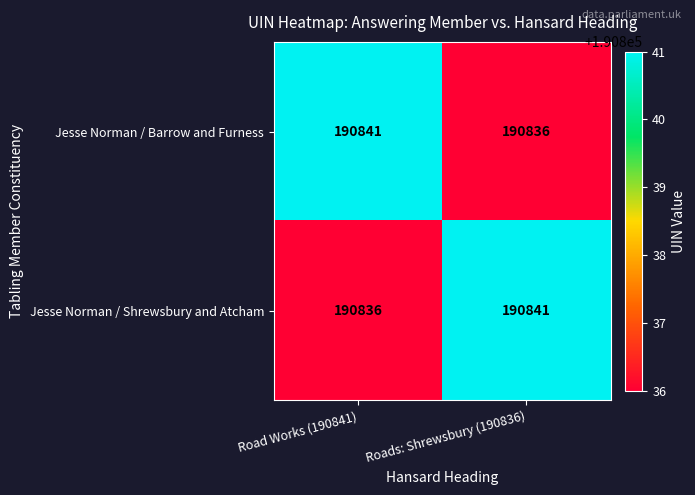

At how many categories does at least one series exceed 190837?

2